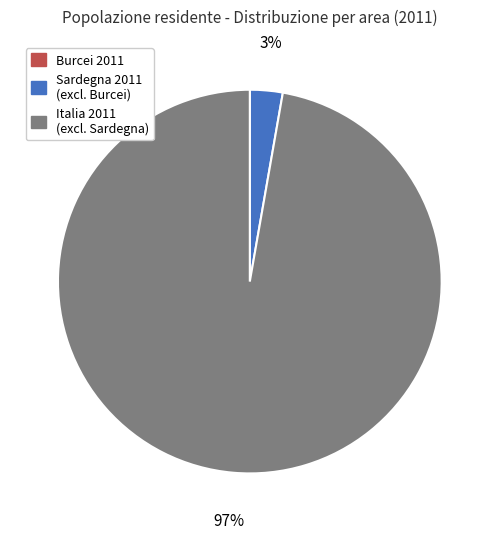

To the nearest percent, what percentage of the pie is Italia 2011 (excl. Sardegna)?

97%